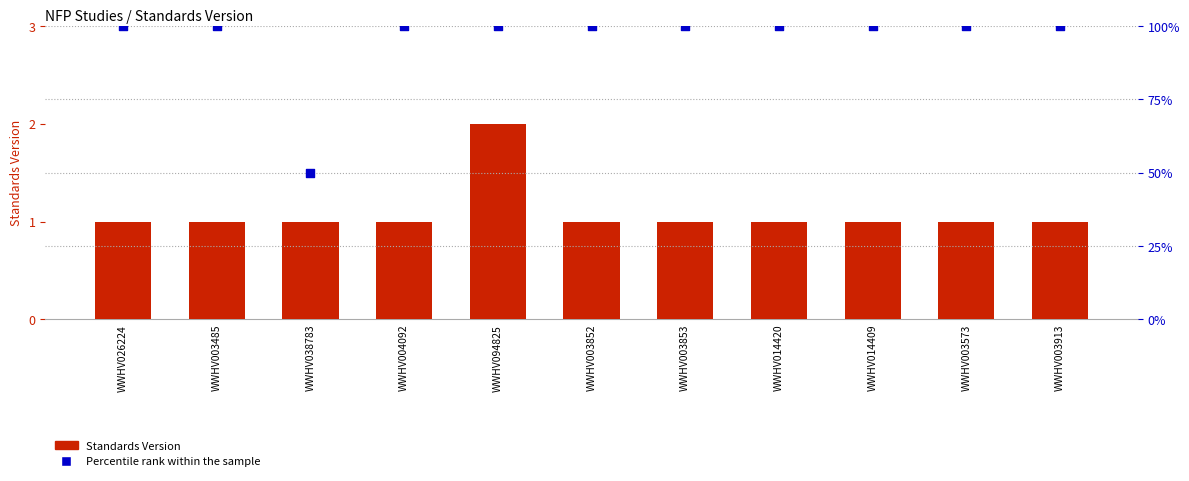

Which series reaches the minimum Y coordinate?

Standards Version